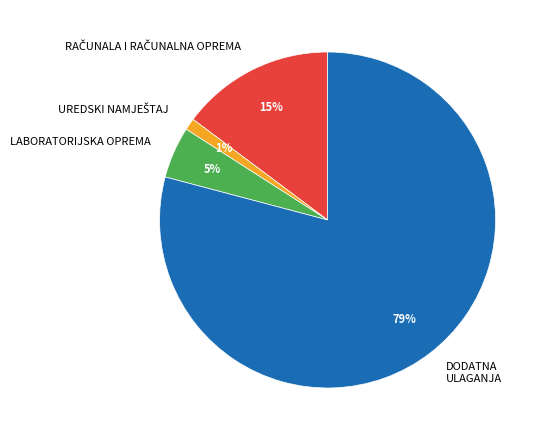

To the nearest percent, what is the difference between the largest and smallest slice percentages?

78%